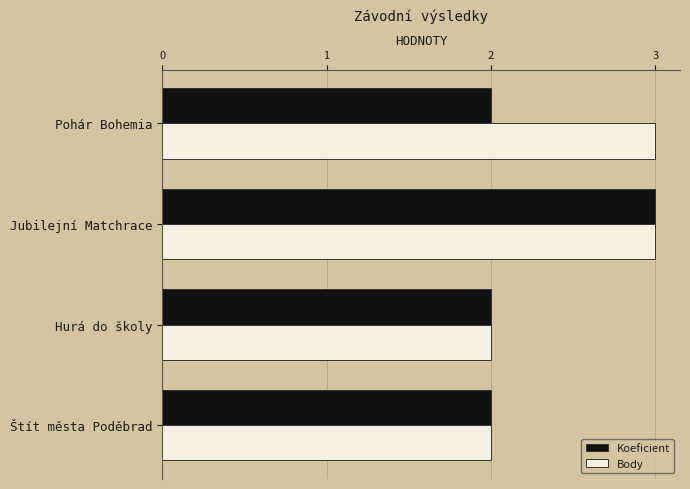

Rank the series at Pohár Bohemia from lowest to highest value.

Koeficient, Body